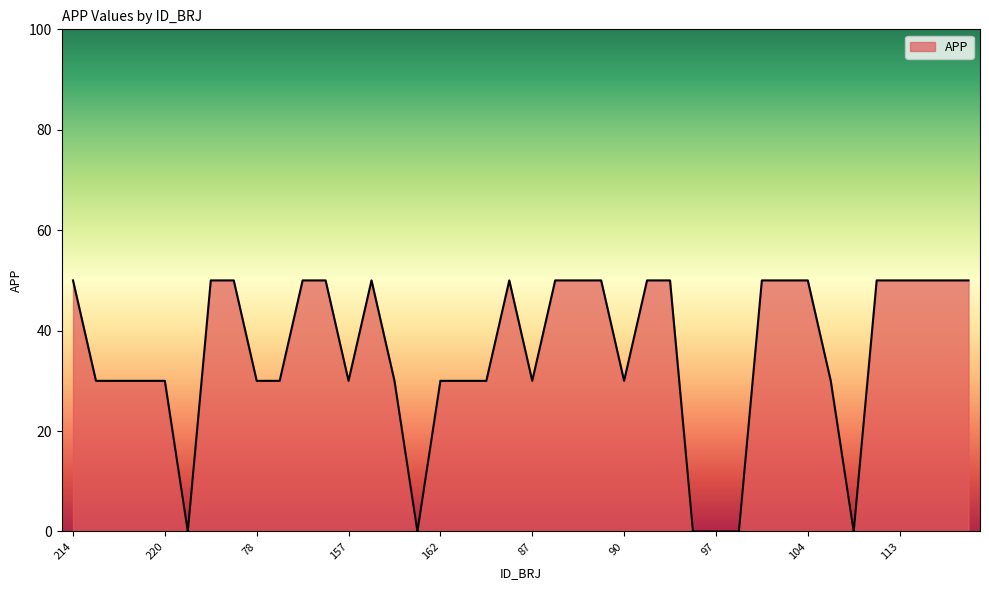

Reading left to right, what are all the values shown in this chart?

50	30	30	30	30	0	50	50	30	30	50	50	30	50	30	0	30	30	30	50	30	50	50	50	30	50	50	0	0	0	50	50	50	30	0	50	50	50	50	50